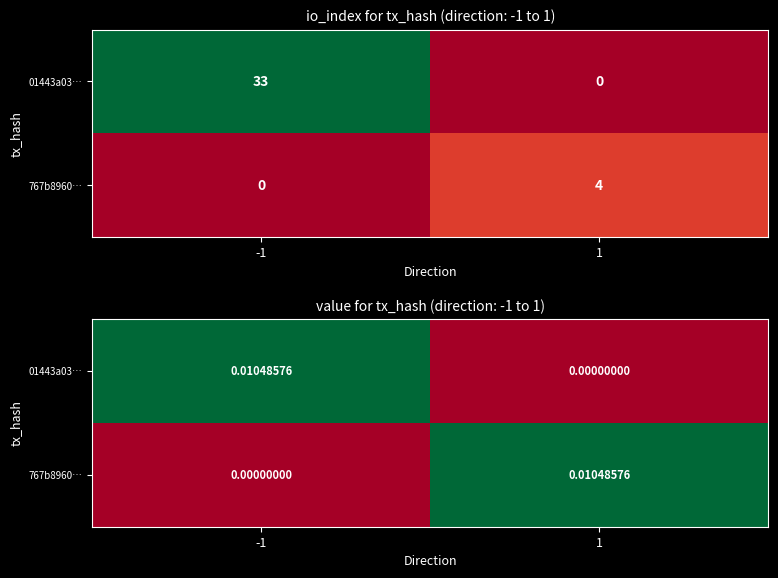

Is the value of 01443a03… at 1 greater than the value of 767b8960… at 1?

No